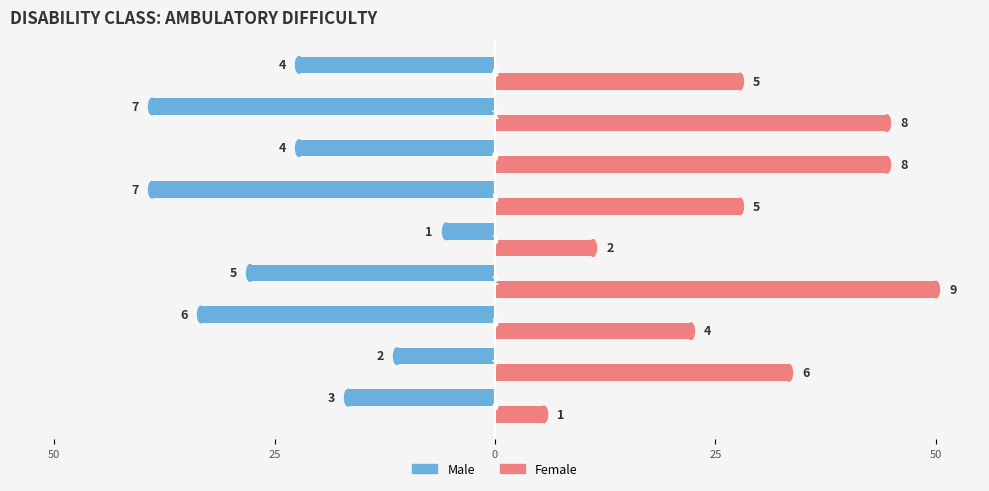

What are all the series names shown in the legend?

Male, Female